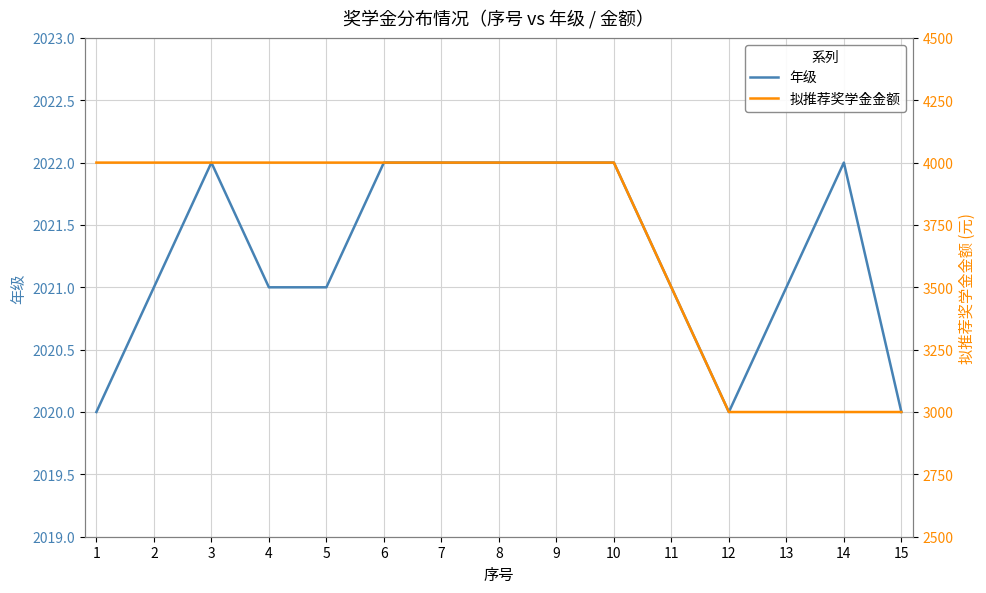

What is the minimum value shown in the chart?

2020